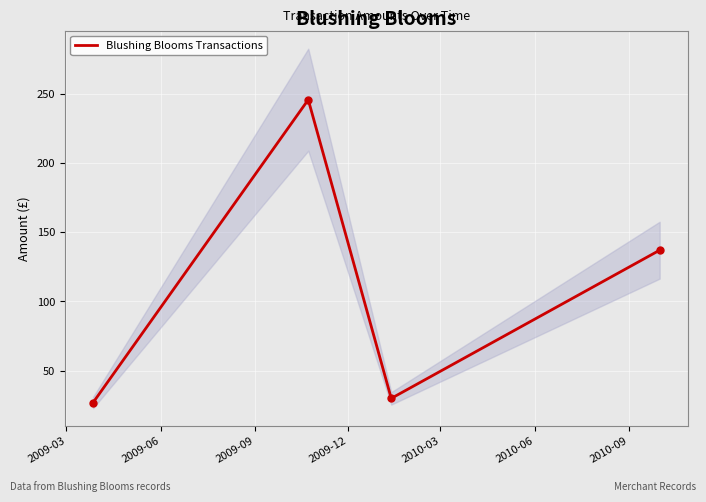

What is the sum of all values?

439.6